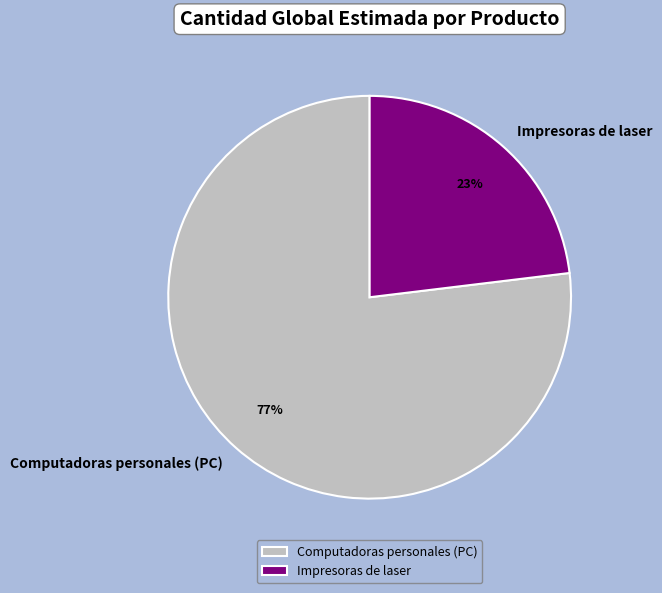

True or false: Computadoras personales (PC) accounts for 77% of the total.

True